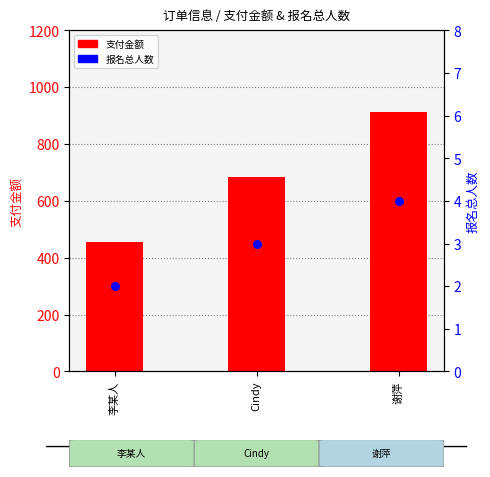

What are all the series names shown in the legend?

支付金额, 报名总人数